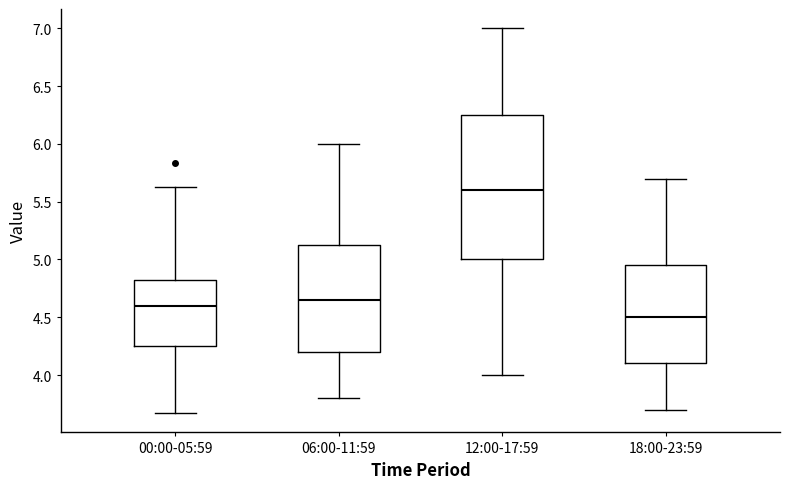

Which box has the highest median line?

12:00-17:59